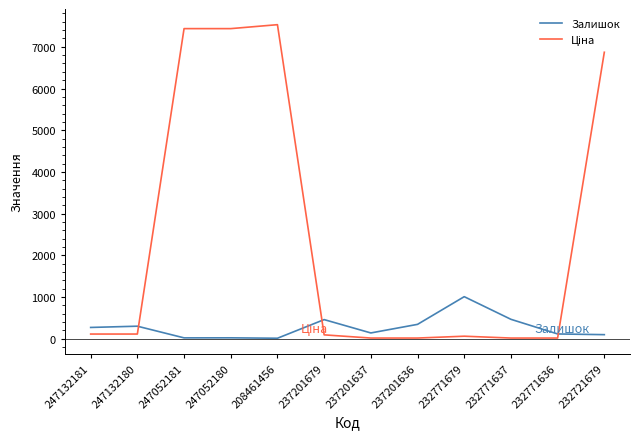

What is the highest value of the Залишок series?

1008.0